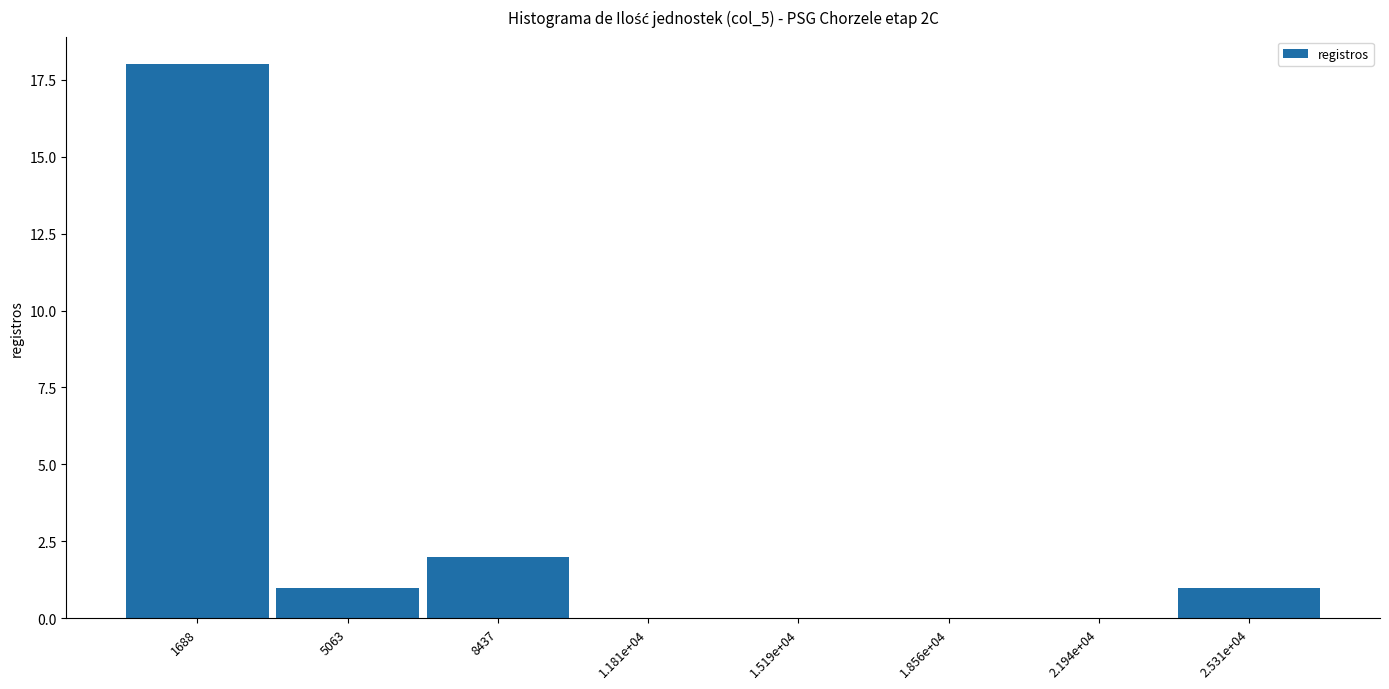

Reading left to right, extract all data points from this chart.

1688=18	5063=1	8437=2	1.181e+04=0	1.519e+04=0	1.856e+04=0	2.194e+04=0	2.531e+04=1